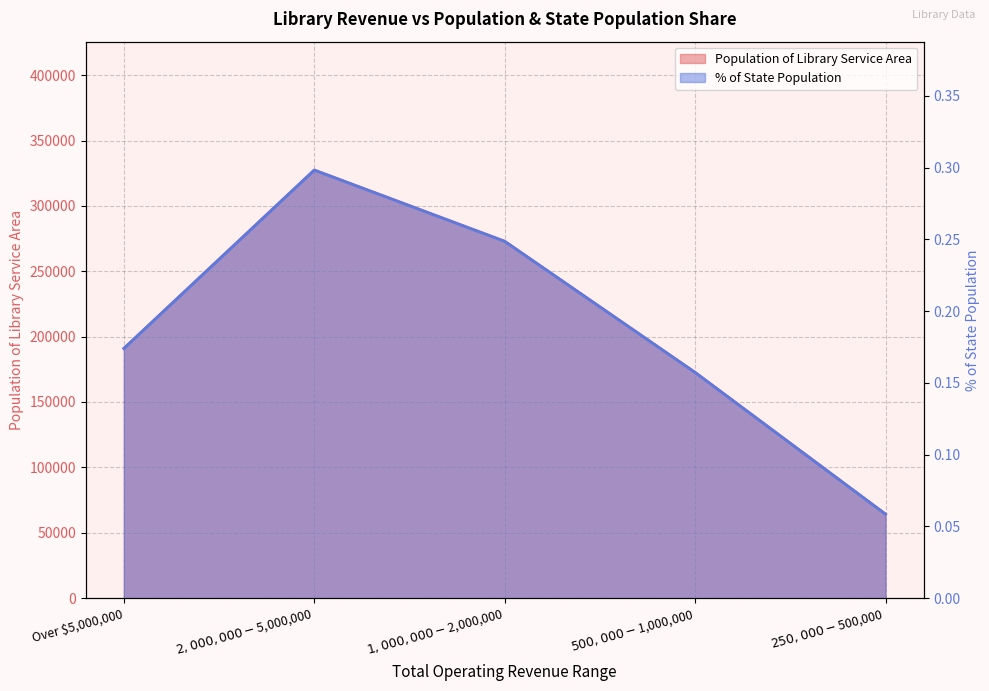

True or false: % of state population and Population of Library Service Area cross at least once.

False